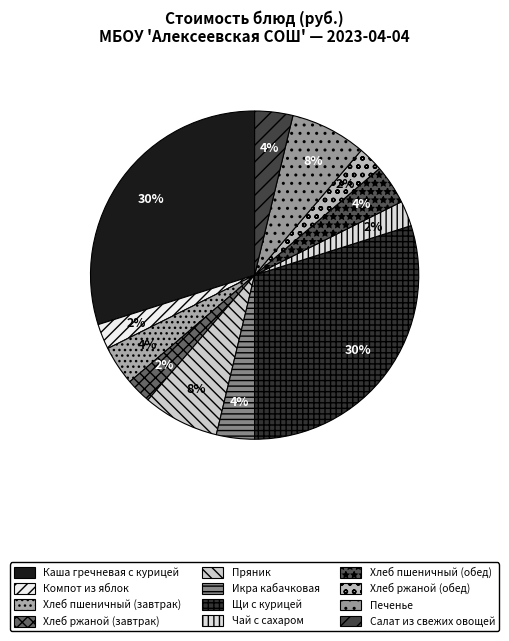

How many segments does this pie chart have?

12